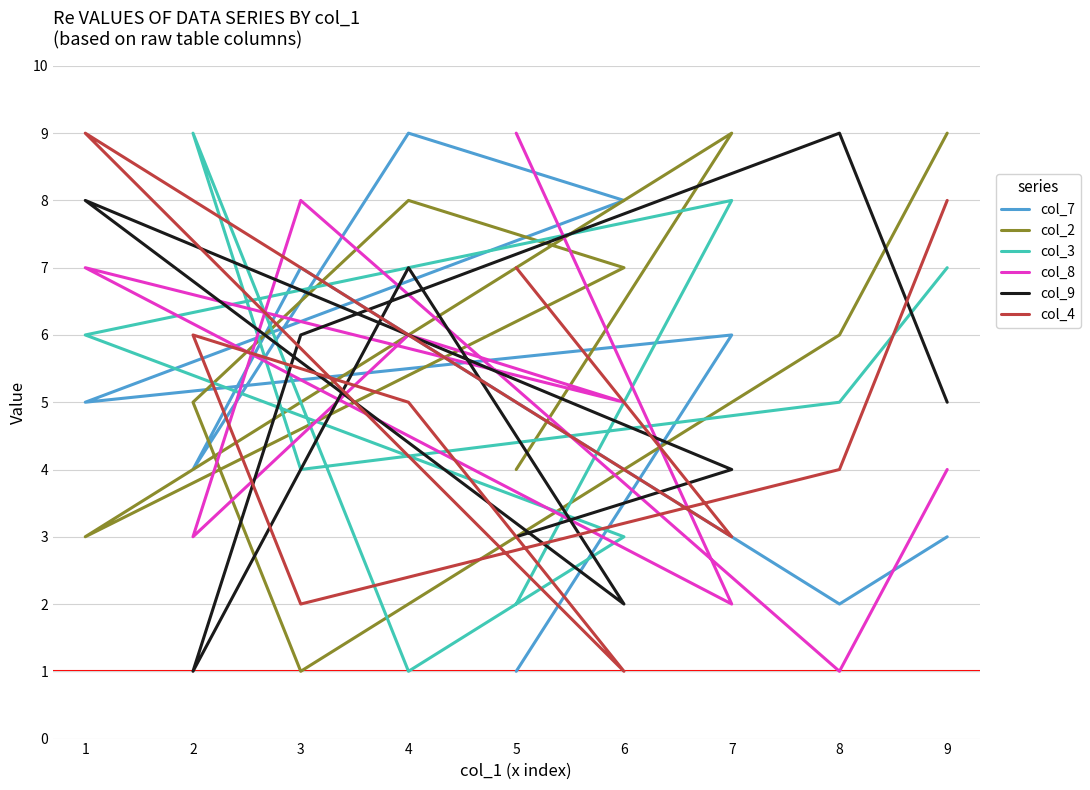

Does the chart have visible grid lines?

Yes